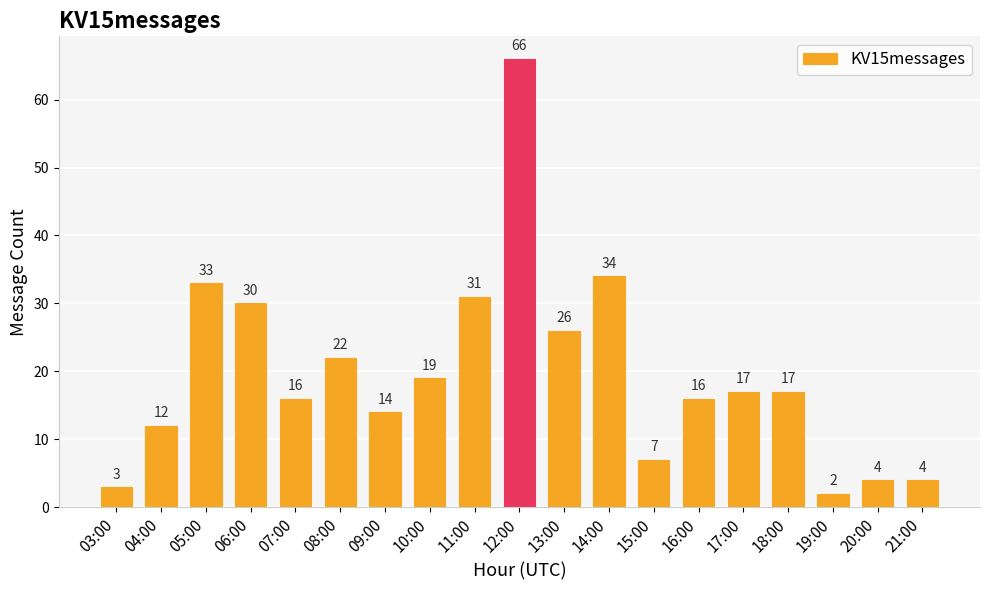

What is the difference between the second highest and second lowest values?

31